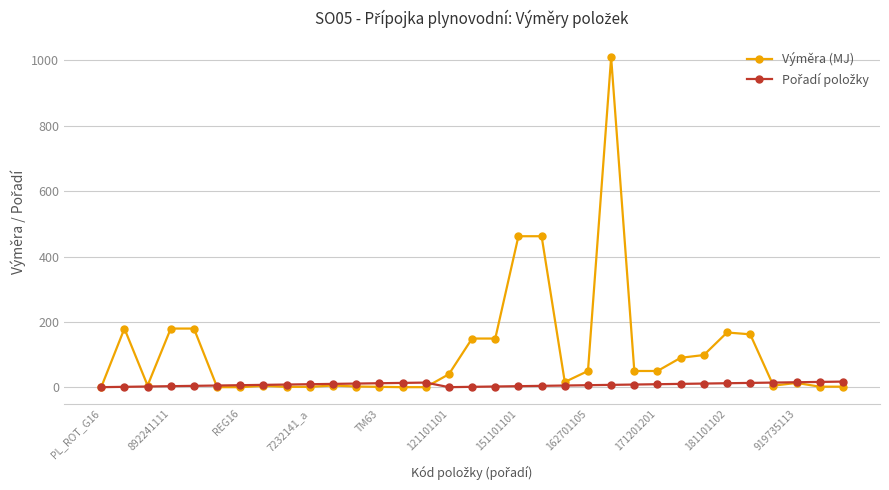

Which series has the largest total across all categories?

Výměra (MJ)